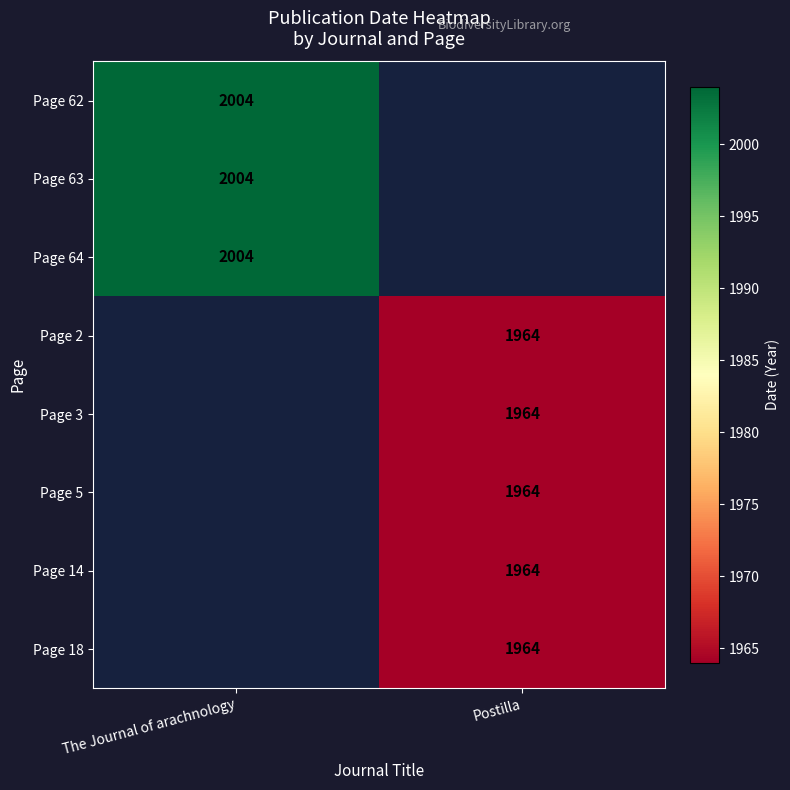

The Page 14 series shows 1964 at Postilla. True or false?

True